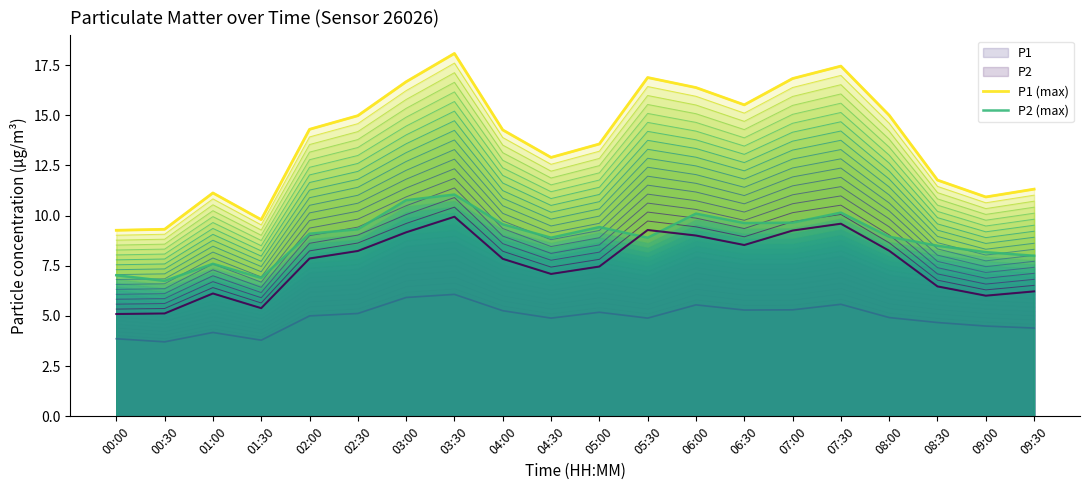

Which series has the largest total across all categories?

P1 (max)